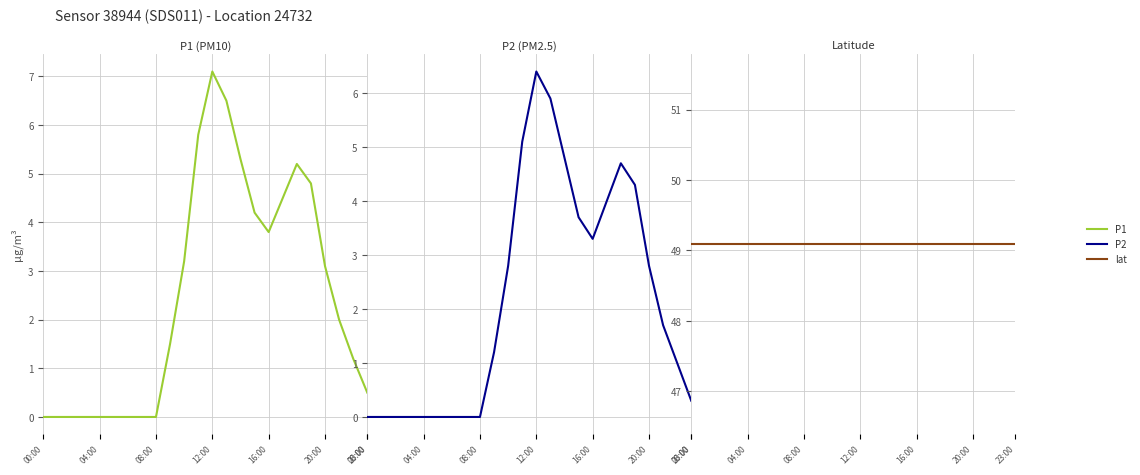

Reading right to left, what are all the values shown in this chart?

P1: 0.5	1.2	2.0	3.1	4.8	5.2	4.5	3.8	4.2	5.3	6.5	7.1	5.8	3.2	1.5	0.0	0.0	0.0	0.0	0.0	0.0	0.0	0.0	0.0
P2: 0.3	1.0	1.7	2.8	4.3	4.7	4.0	3.3	3.7	4.8	5.9	6.4	5.1	2.8	1.2	0.0	0.0	0.0	0.0	0.0	0.0	0.0	0.0	0.0
lat: 49.1	49.1	49.1	49.1	49.1	49.1	49.1	49.1	49.1	49.1	49.1	49.1	49.1	49.1	49.1	49.1	49.1	49.1	49.1	49.1	49.1	49.1	49.1	49.1